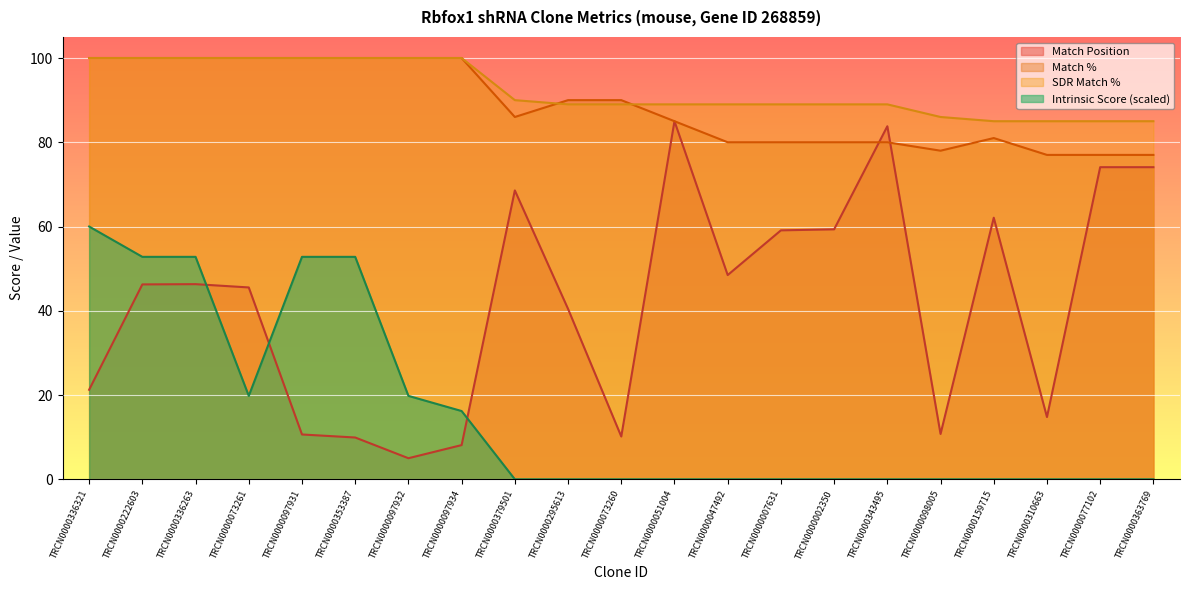

At which label does Match Position reach its peak?

TRCN0000051004